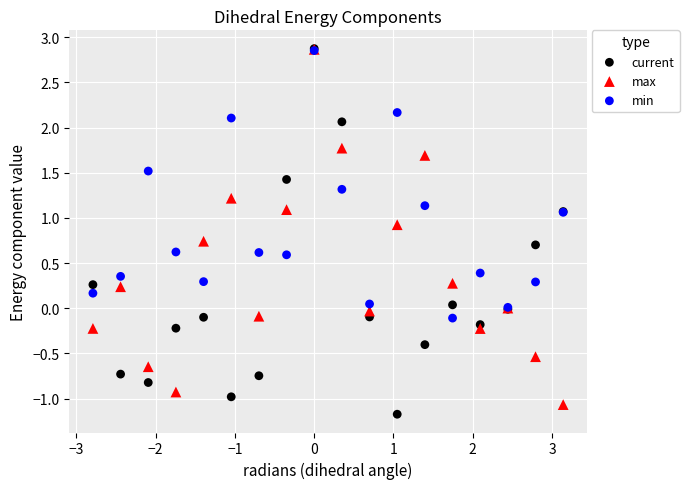

What are all the series names shown in the legend?

current, max, min